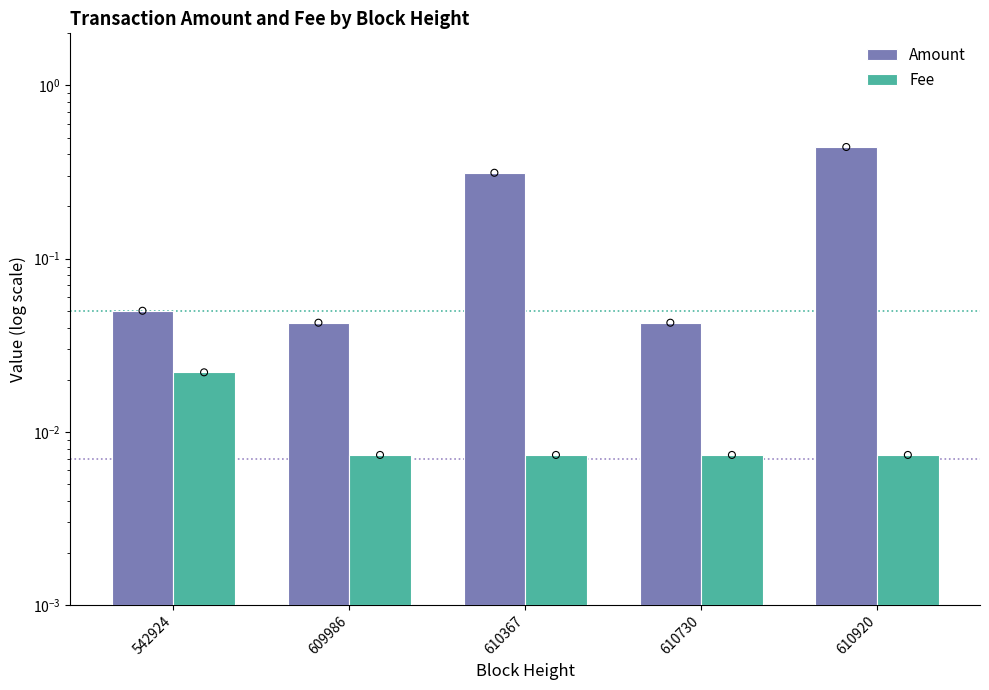

Which series has the largest total across all categories?

Amount